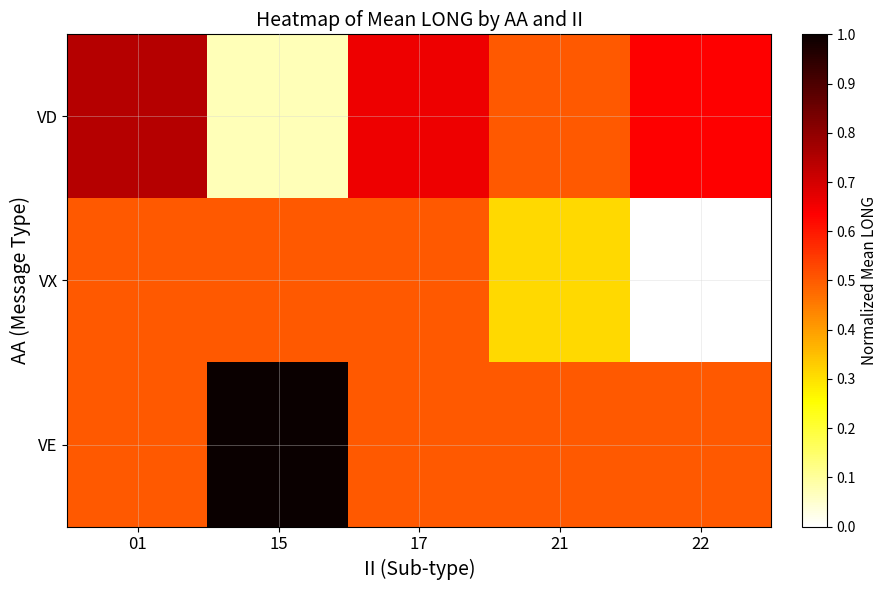

Rank the series by their maximum value, from lowest to highest.

VX, VD, VE